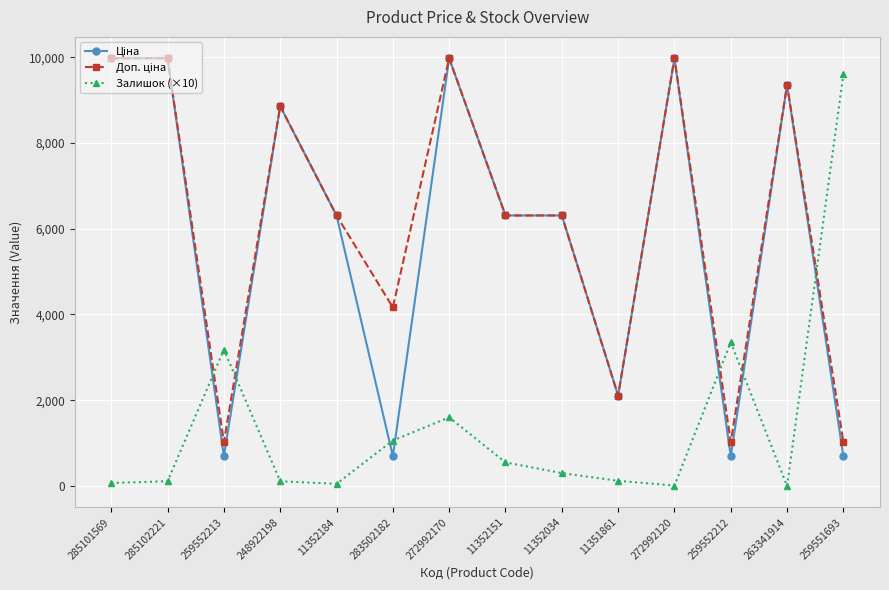

At which category is the sum across all series the highest?

272992170